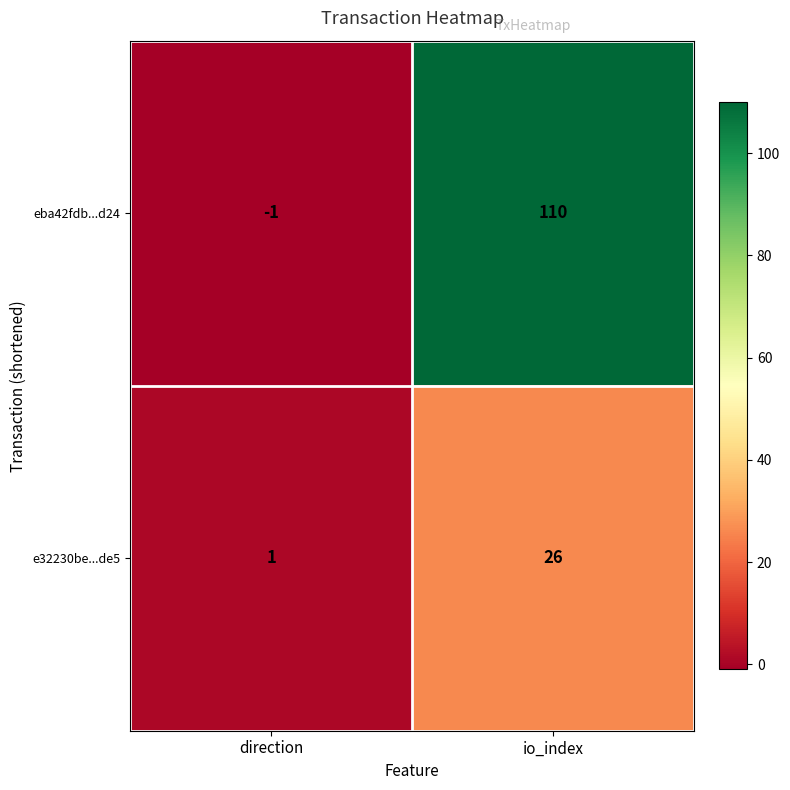

True or false: e32230be...de5 has a value of 0 at direction.

False